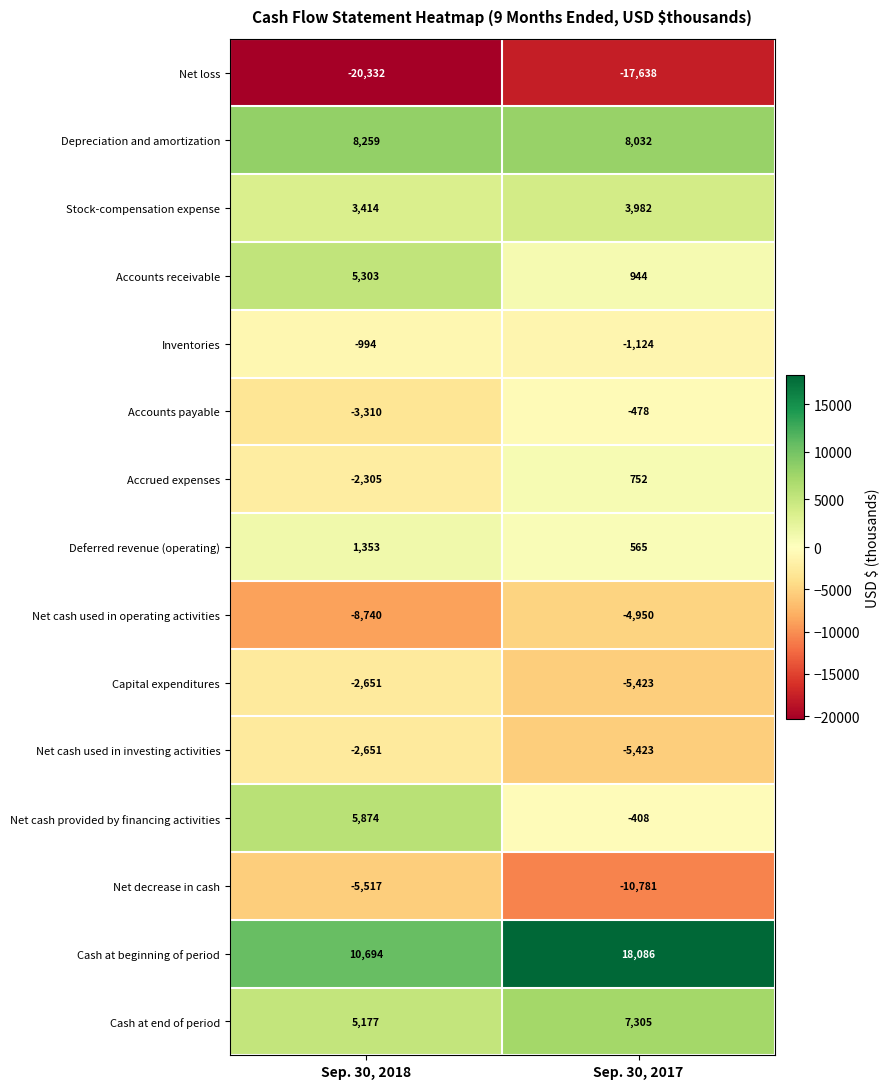

The Net cash used in operating activities series shows -8740 at Sep. 30, 2018. True or false?

True